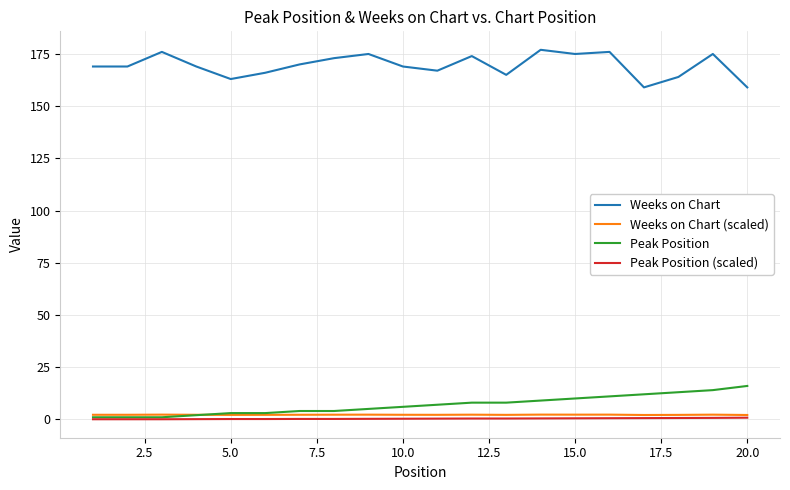

Which series ends up on top after the final intersection of Weeks on Chart (scaled) and Peak Position?

Peak Position